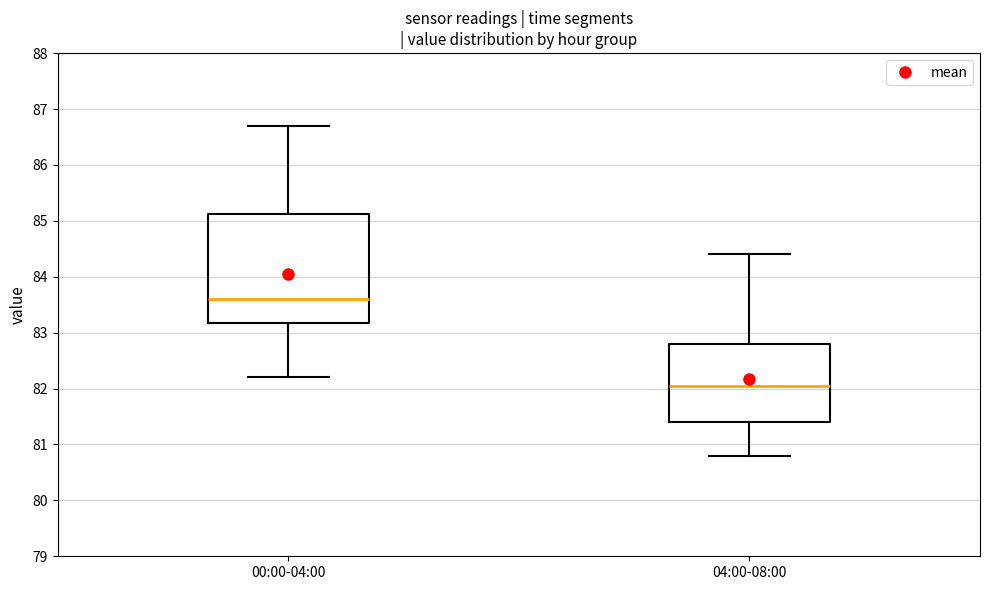

Reading left to right, read every box against the y-axis: the position of its median line, the range the box covers, and the ends of its whiskers. The values are not printed on the chart, so give them approximately, as read against the axis.

00:00-04:00: median 83.6, box 83.2 to 85.1, whiskers 82.2 to 86.7
04:00-08:00: median 82.1, box 81.4 to 82.8, whiskers 80.8 to 84.4